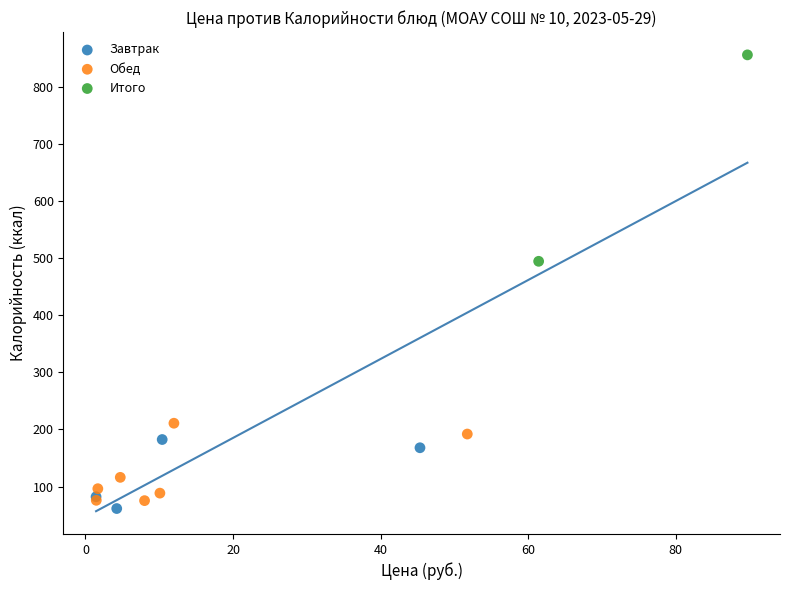

Which series contains the highest Y value?

Итого